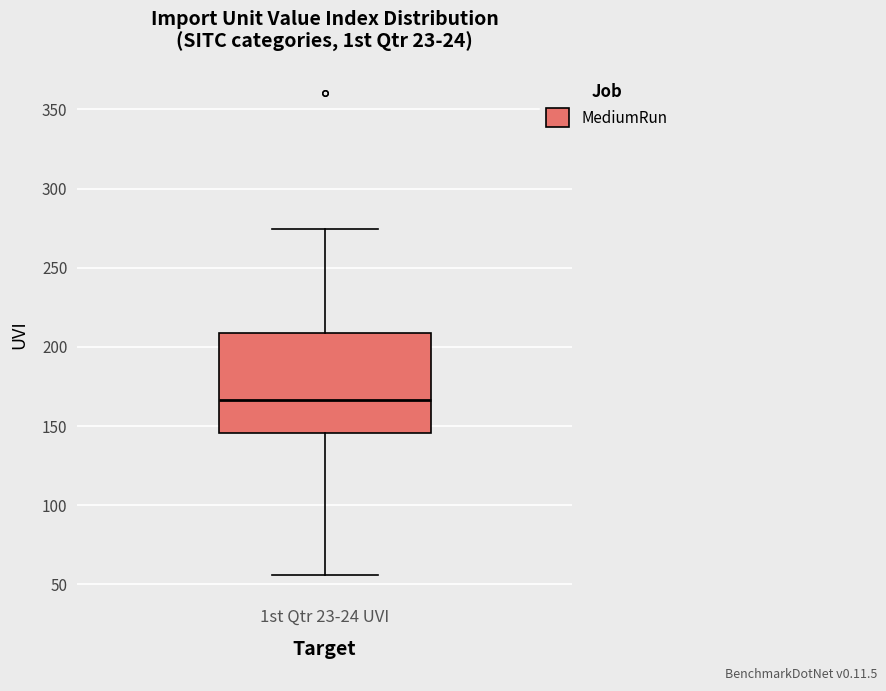

Transcribe this box plot: give where the median line is, the range the box spans, and where the two whiskers end, as read against the y-axis. The values are not printed on the chart, so give them approximately, as read against the axis.

median 165, box 145 to 210, whiskers 55 to 275